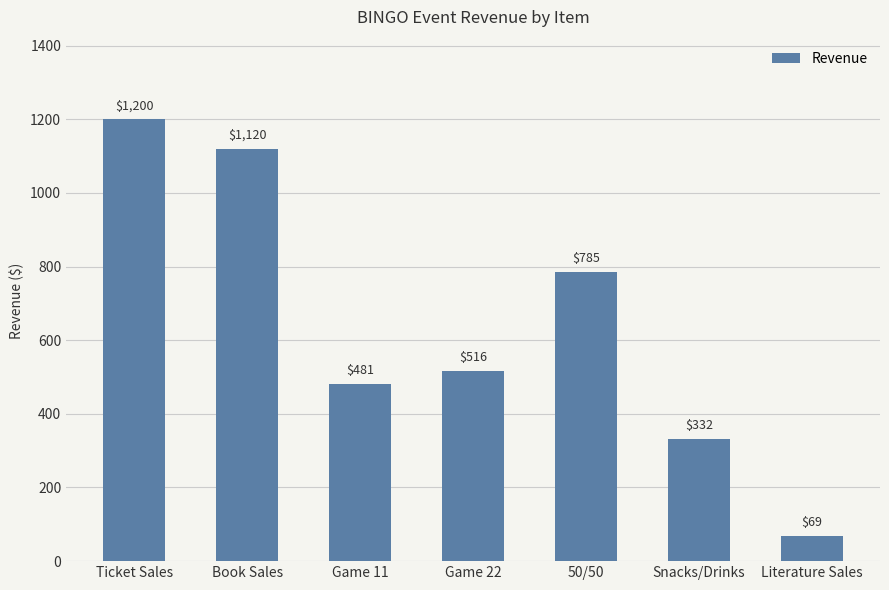

Where is the data nearest to the value 634?

Game 22